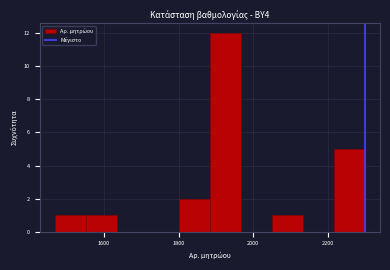

Reading left to right, list every bar in this chart as the range it spans on the x-axis followed by its height. Neither the bar edges nor the heights are printed on the chart, so give them approximately, as read against the axes.

1460 to 1560: 1
1560 to 1640: 1
1640 to 1720: 0
1720 to 1800: 0
1800 to 1880: 2
1880 to 1960: 12
1960 to 2040: 0
2040 to 2140: 1
2140 to 2220: 0
2220 to 2300: 5